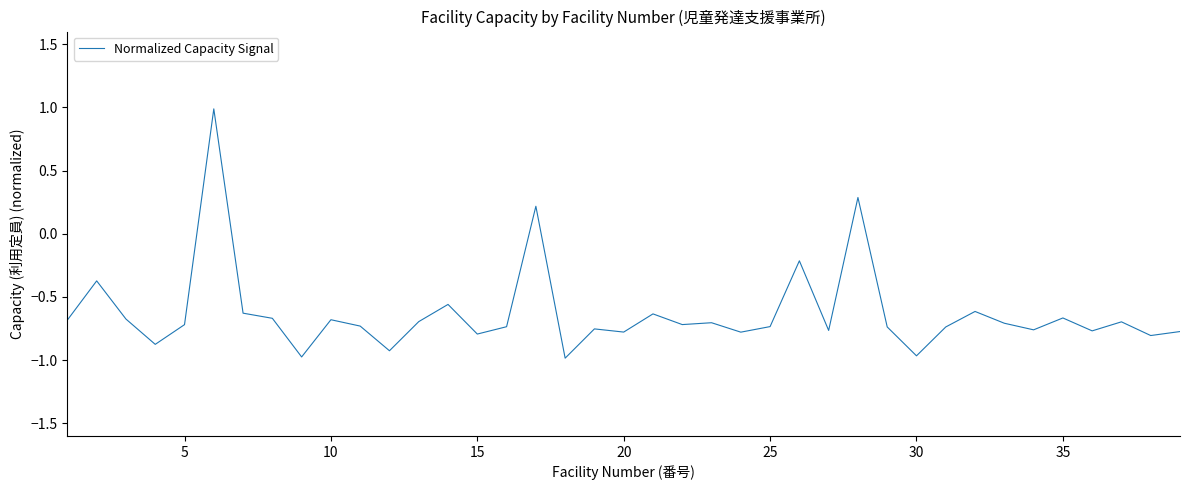

What is the difference between the maximum and minimum values?

2.0